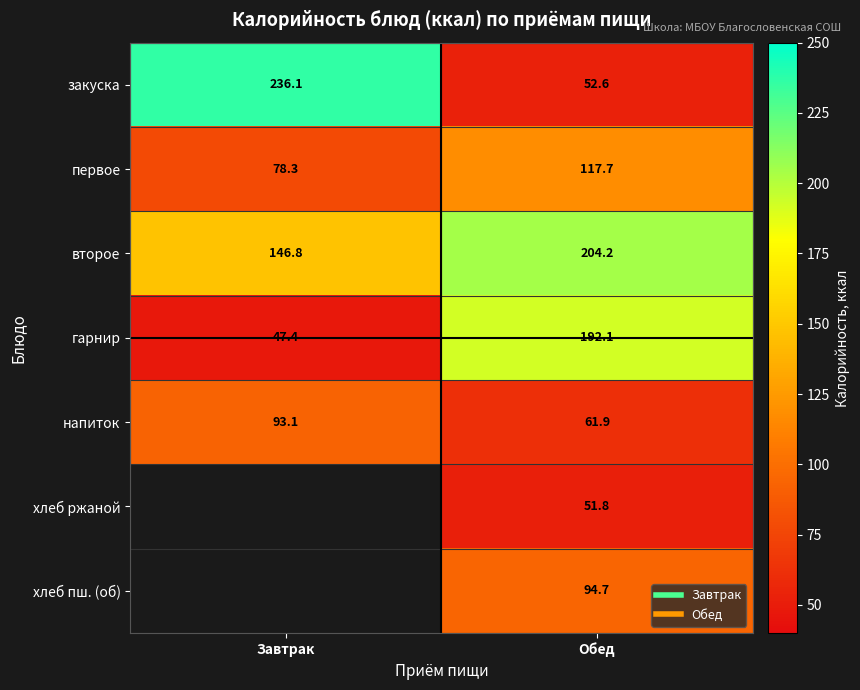

Rank the series at Завтрак from lowest to highest value.

гарнир, первое, напиток, второе, закуска, хлеб ржаной, хлеб пш. (об)